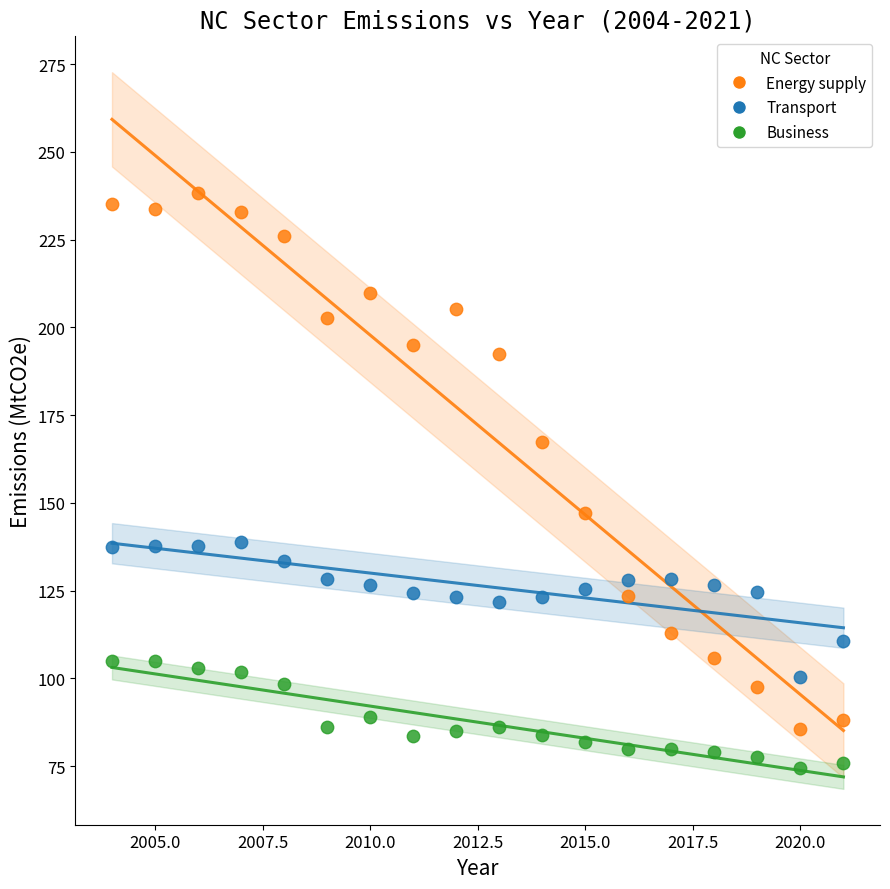

Which series reaches the minimum Y coordinate?

Business